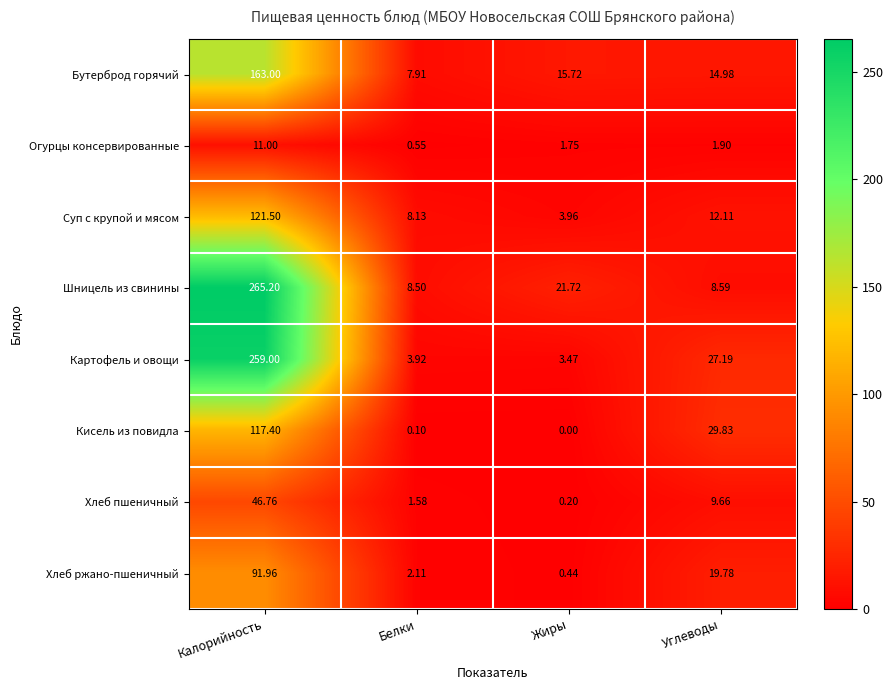

Rank the categories by Хлеб пшеничный value from lowest to highest.

Жиры, Белки, Углеводы, Калорийность